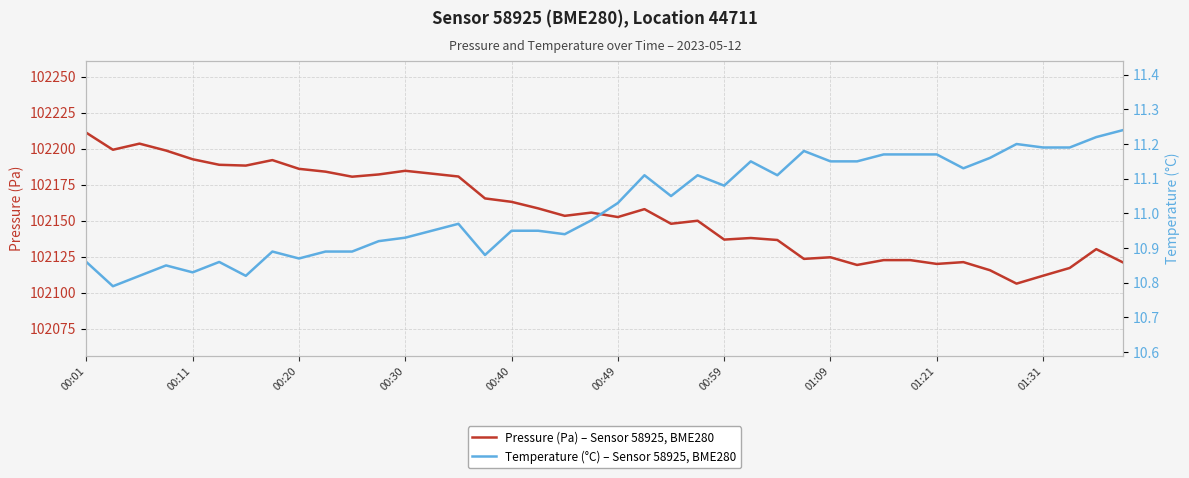

At which label does Pressure (Pa) – Sensor 58925, BME280 first exceed 102155?

00:01